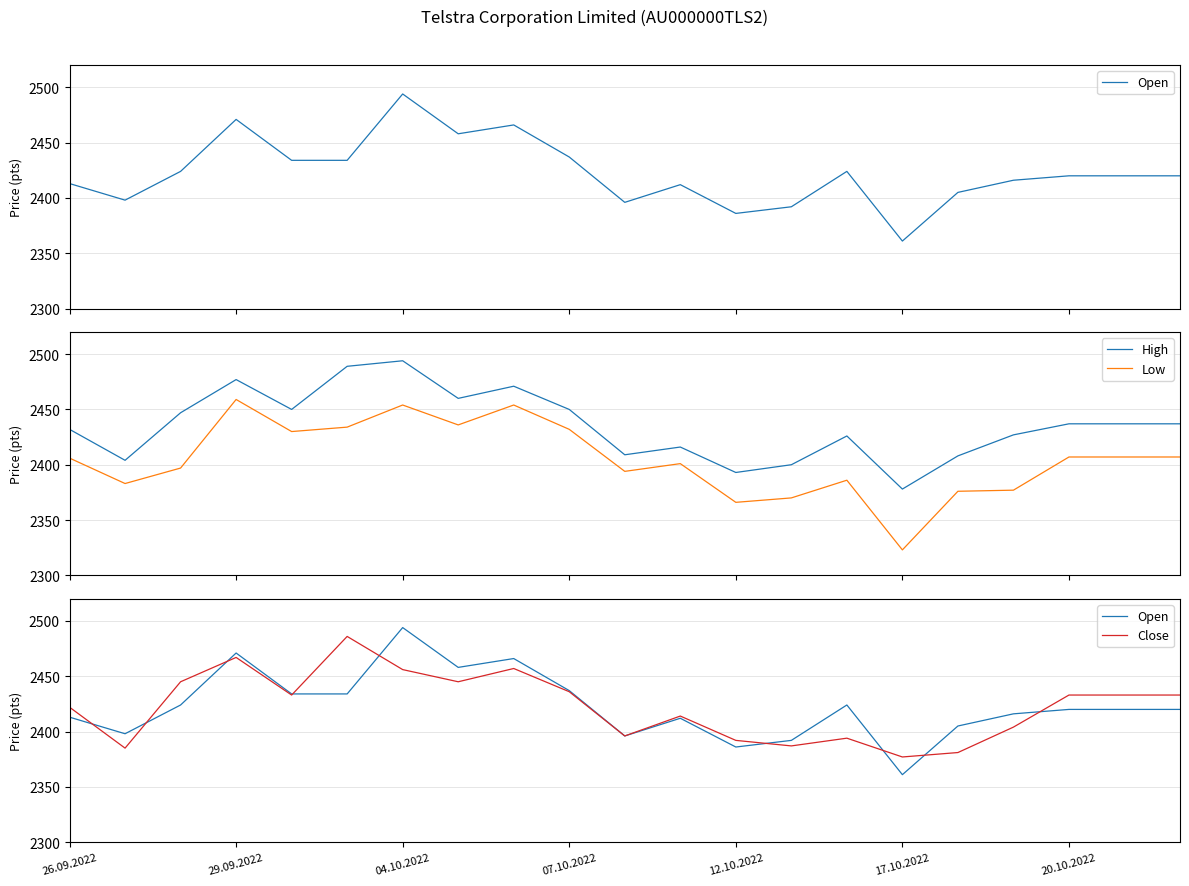

True or false: High and Low cross at least once.

False